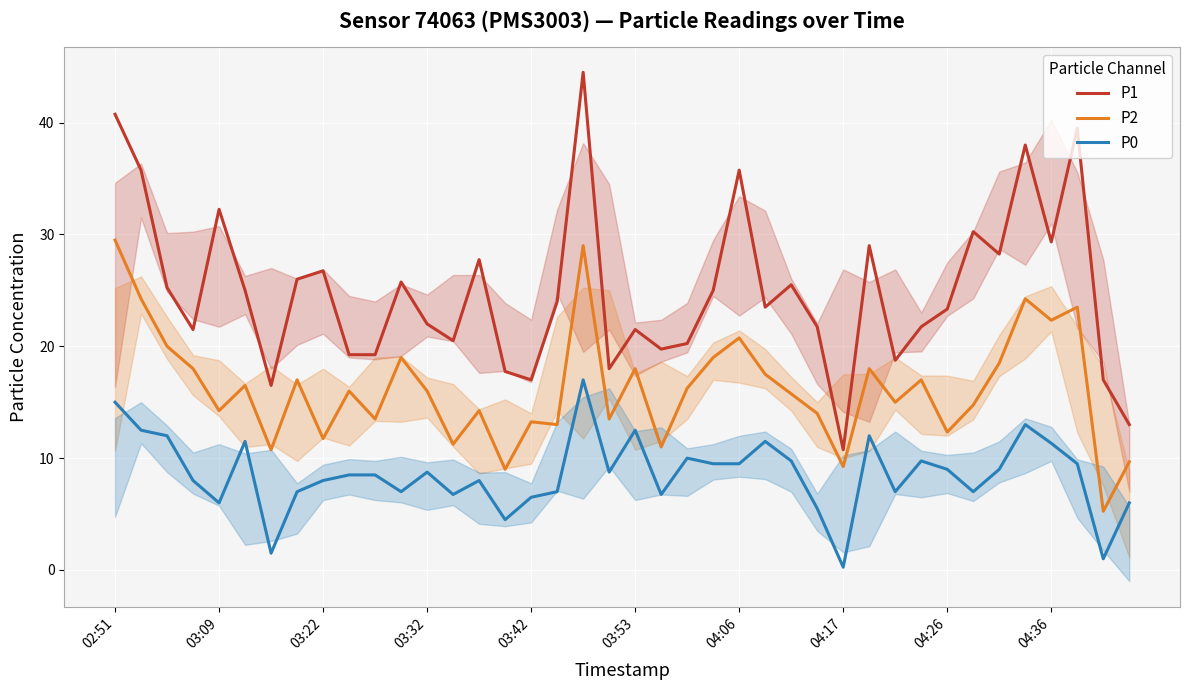

Rank the series by their maximum value, from highest to lowest.

P1, P2, P0